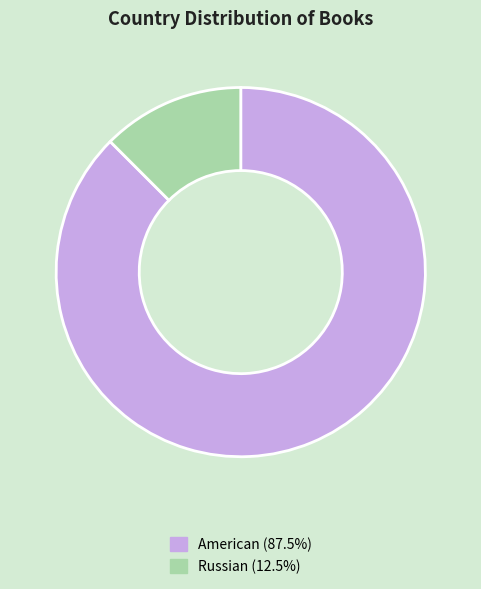

Is Russian the majority of the pie?

No